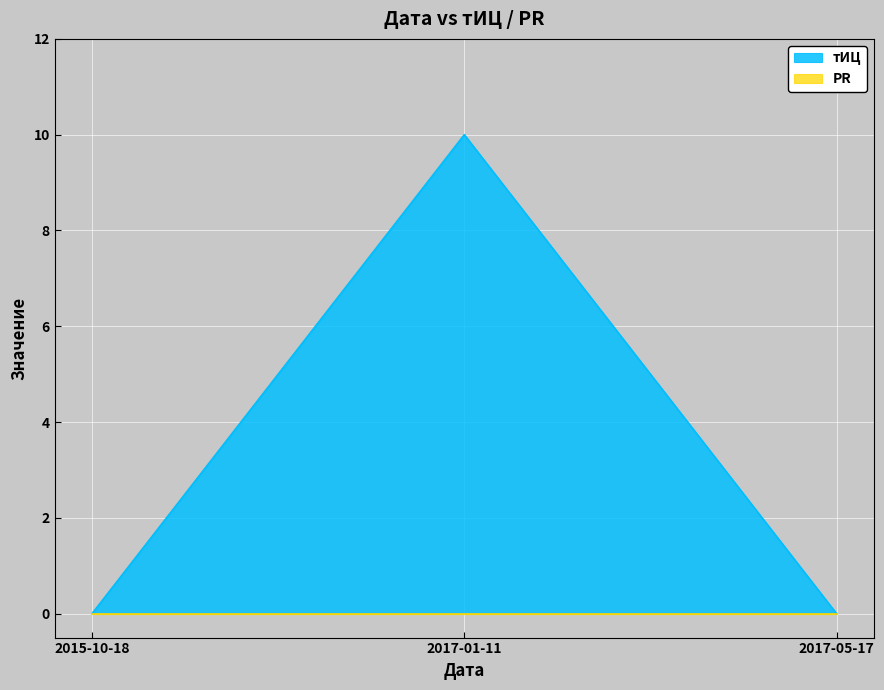

Which has a higher value, 2017-01-11 or 2015-10-18?

2017-01-11